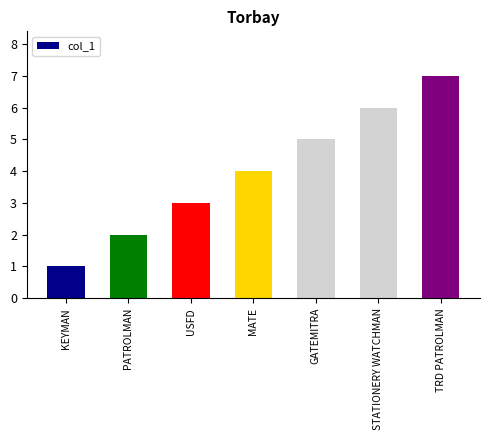

What is the average value?

4